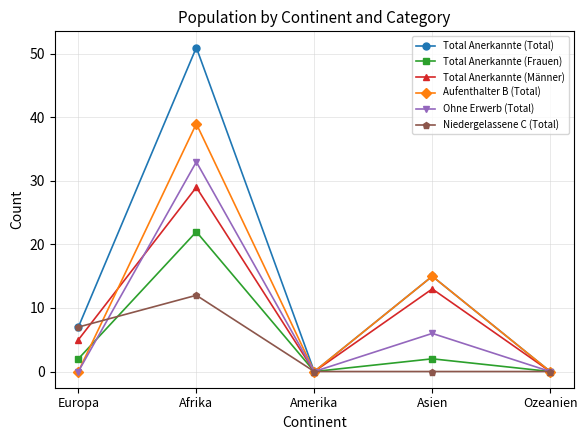

How many values in the Total Anerkannte (Total) series are below 7?

2